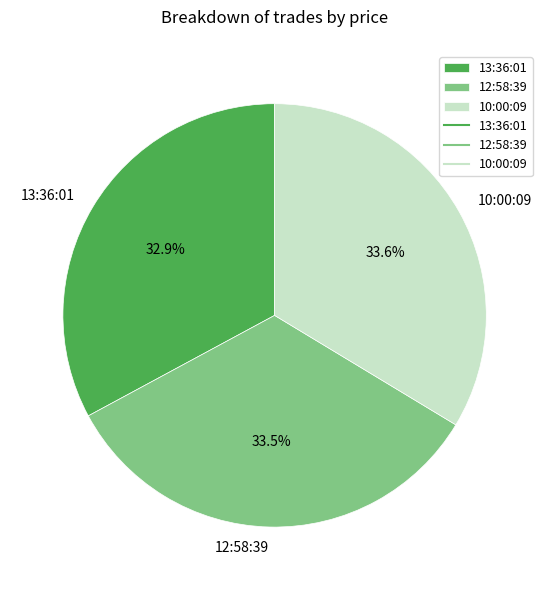

What is the ratio of the value at 13:36:01 to the value at 12:58:39?

1.0